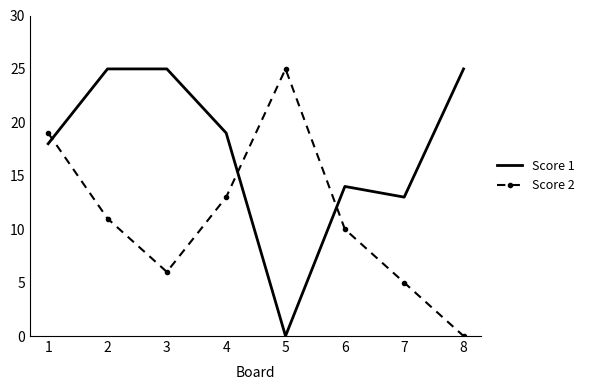

Is the value of Score 1 at 2 greater than the value of Score 2 at 3?

Yes